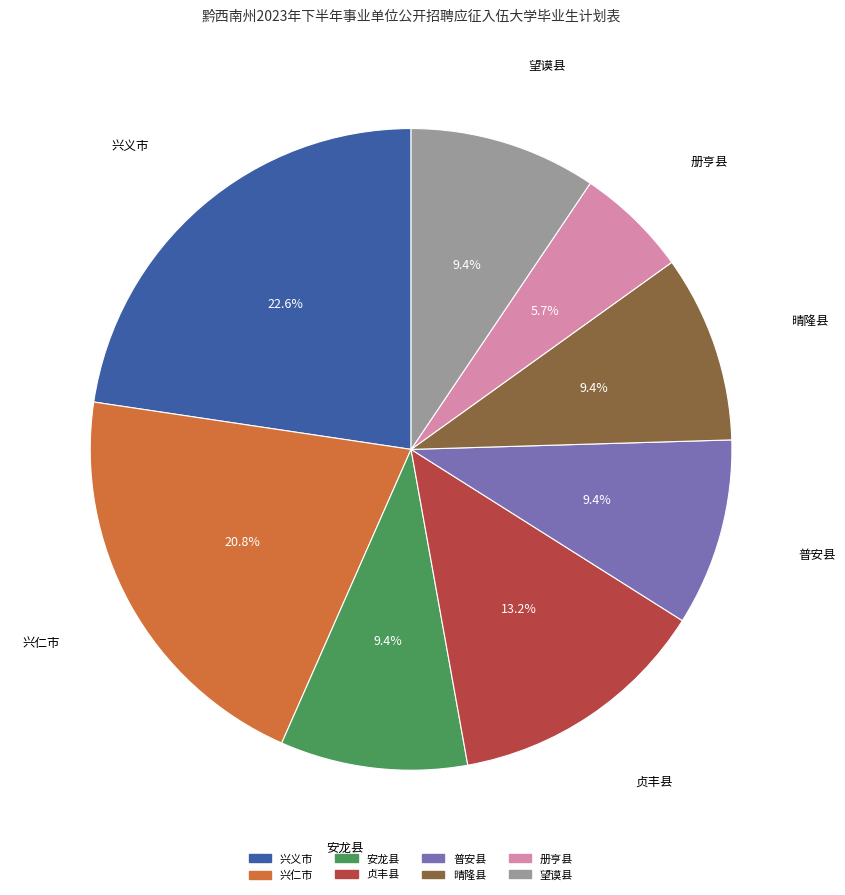

How many segments does this pie chart have?

8